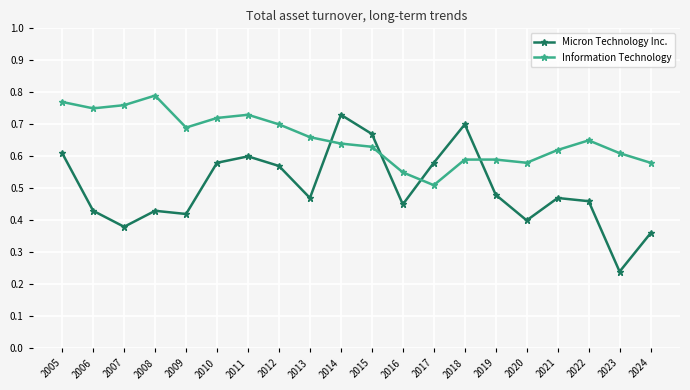

Which series changed the most between 2018 and 2023?

Micron Technology Inc.